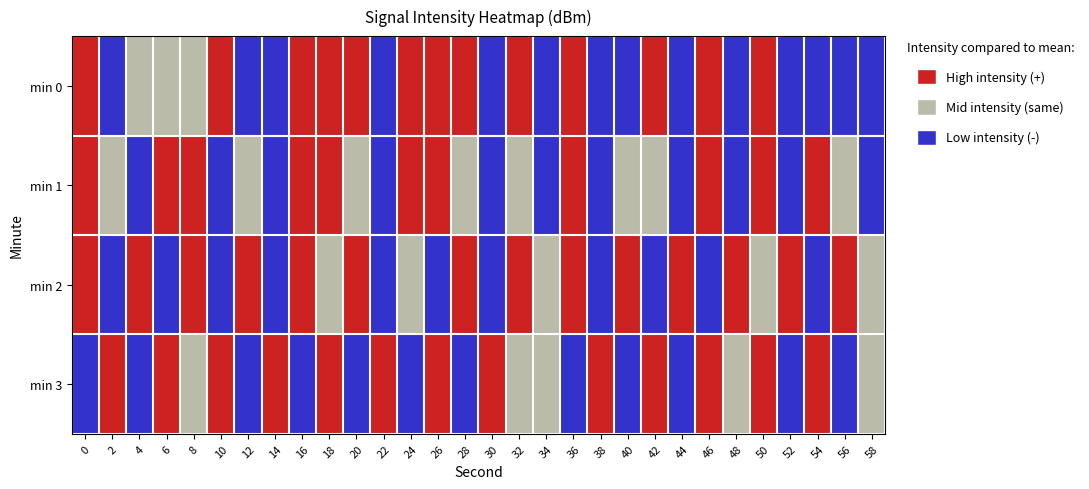

What is the spread (max minus min) of values at 52?

2